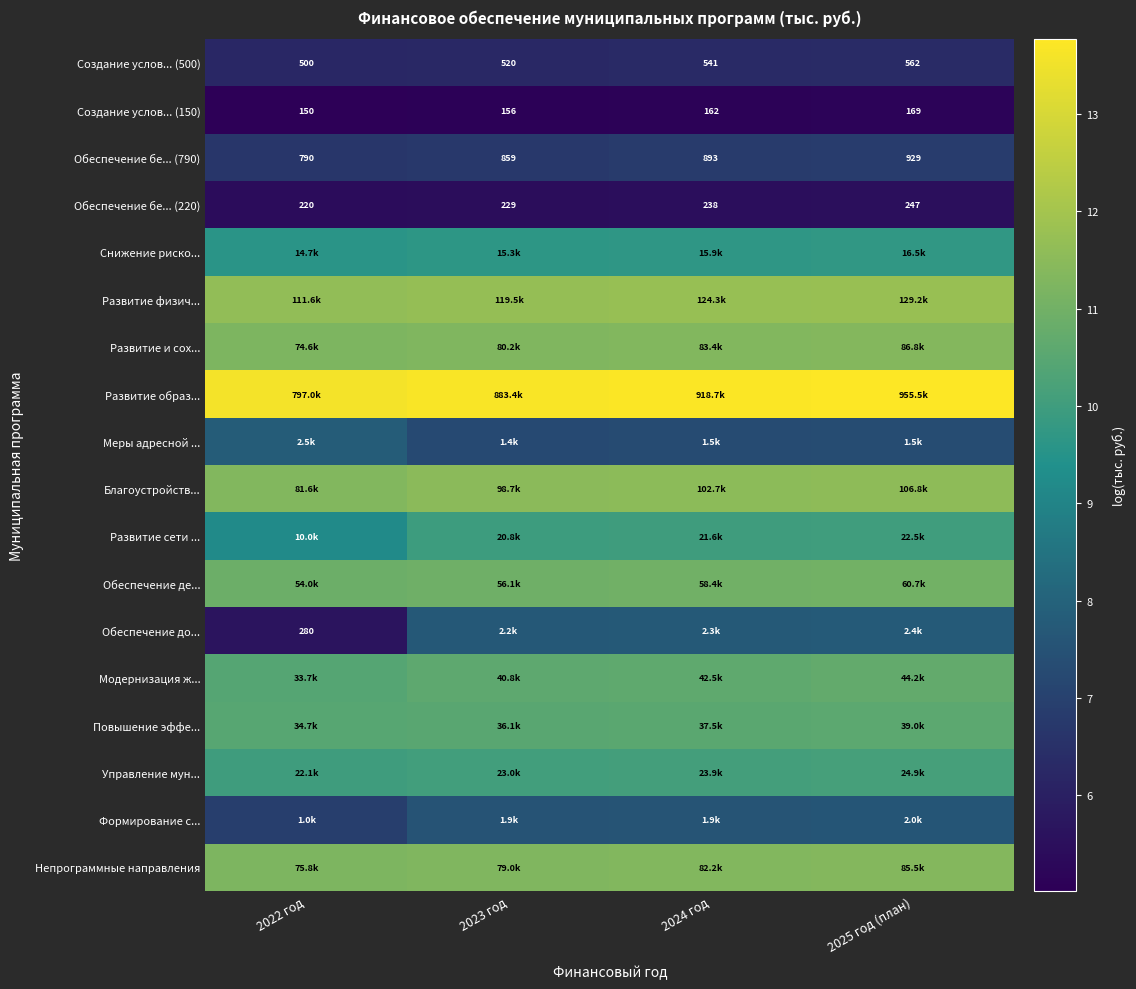

Rank the series by their maximum value, from highest to lowest.

Развитие образ..., Развитие физич..., Благоустройств..., Развитие и сох..., Непрограммные направления, Обеспечение де..., Модернизация ж..., Повышение эффе..., Управление мун..., Развитие сети ..., Снижение риско..., Меры адресной ..., Обеспечение до..., Формирование с..., Обеспечение бе... (790), Создание услов... (500), Обеспечение бе... (220), Создание услов... (150)